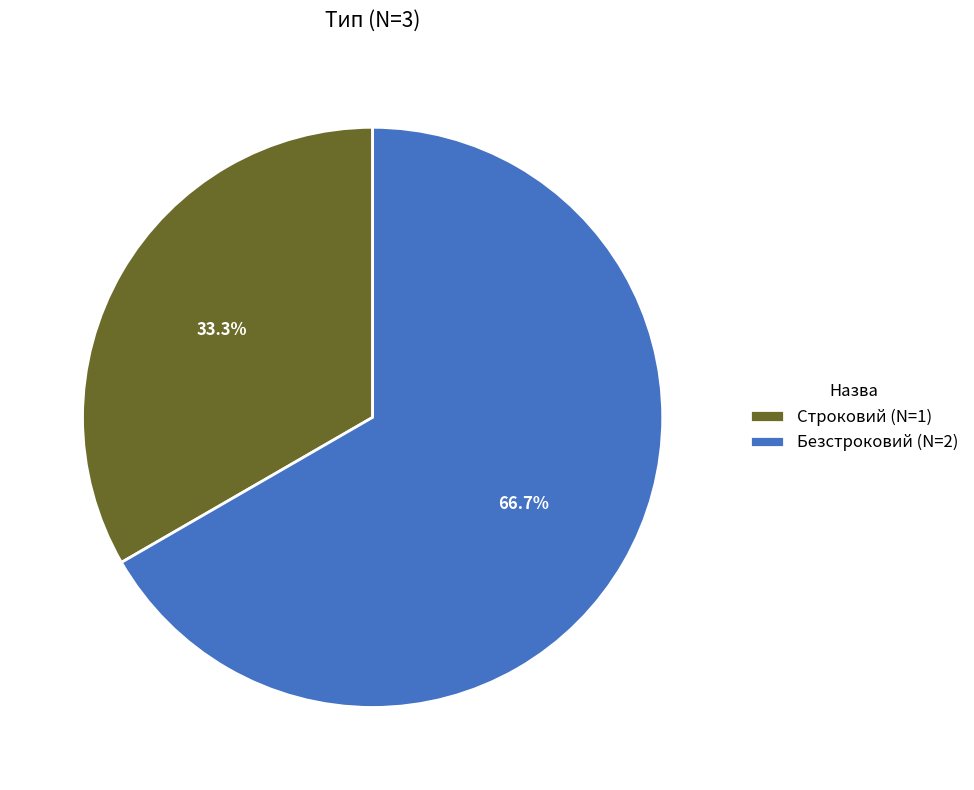

Is it true that Безстроковий is 67% of the pie?

True